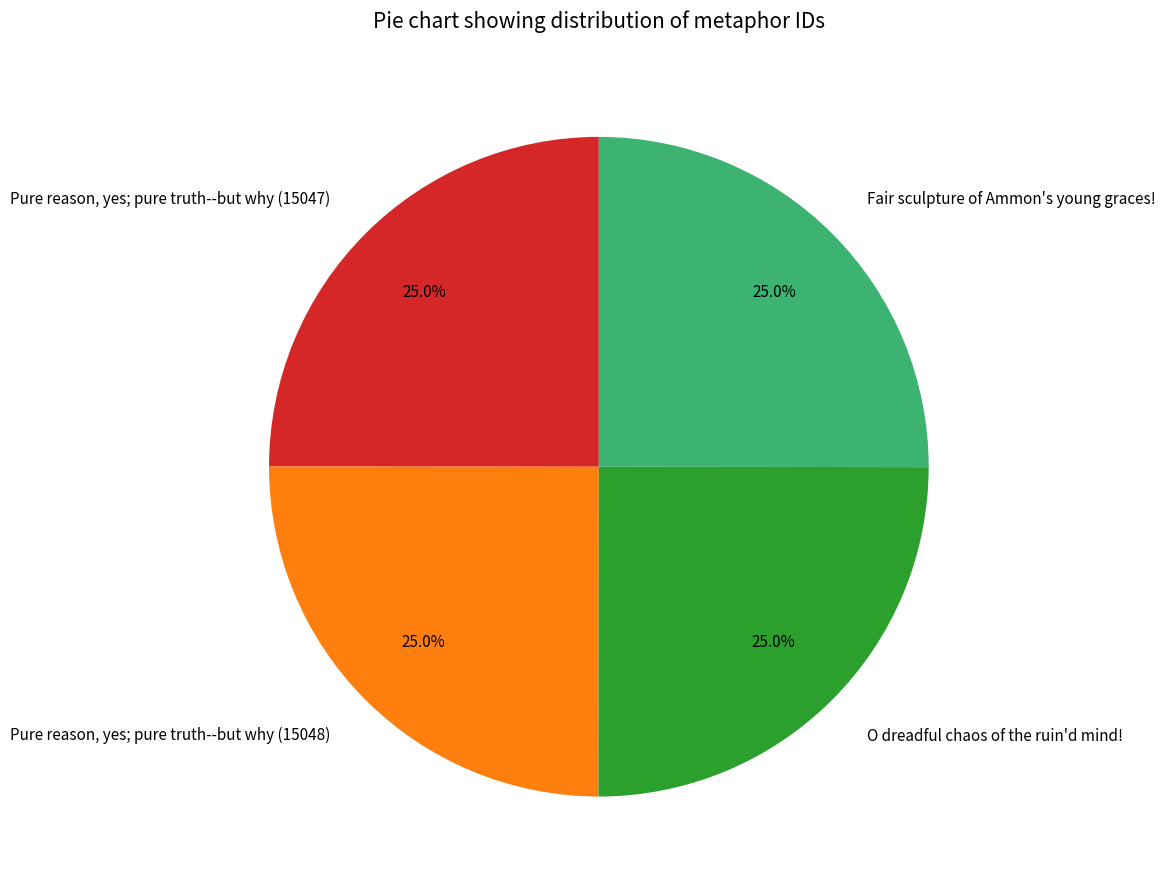

What is the ratio of the value at Pure reason, yes; pure truth--but why (15048) to the value at Pure reason, yes; pure truth--but why (15047)?

1.0